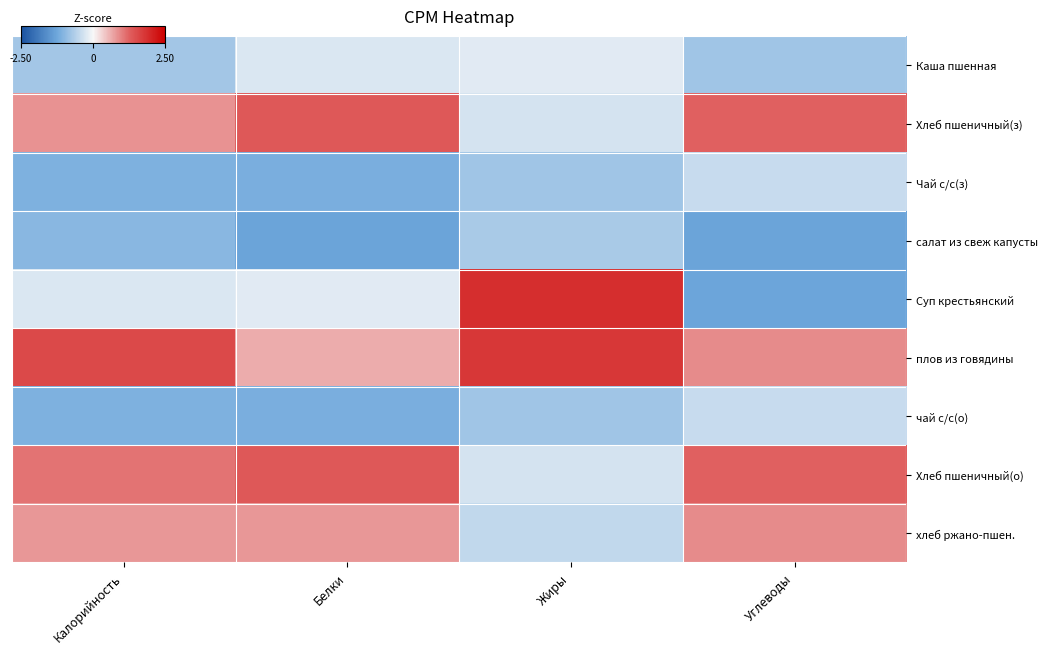

List the series in order of their peak value, highest first.

Суп крестьянский, плов из говядины, Хлеб пшеничный(з), Хлеб пшеничный(о), хлеб ржано-пшен., Каша пшенная, Чай с/с(з), чай с/с(о), салат из свеж капусты